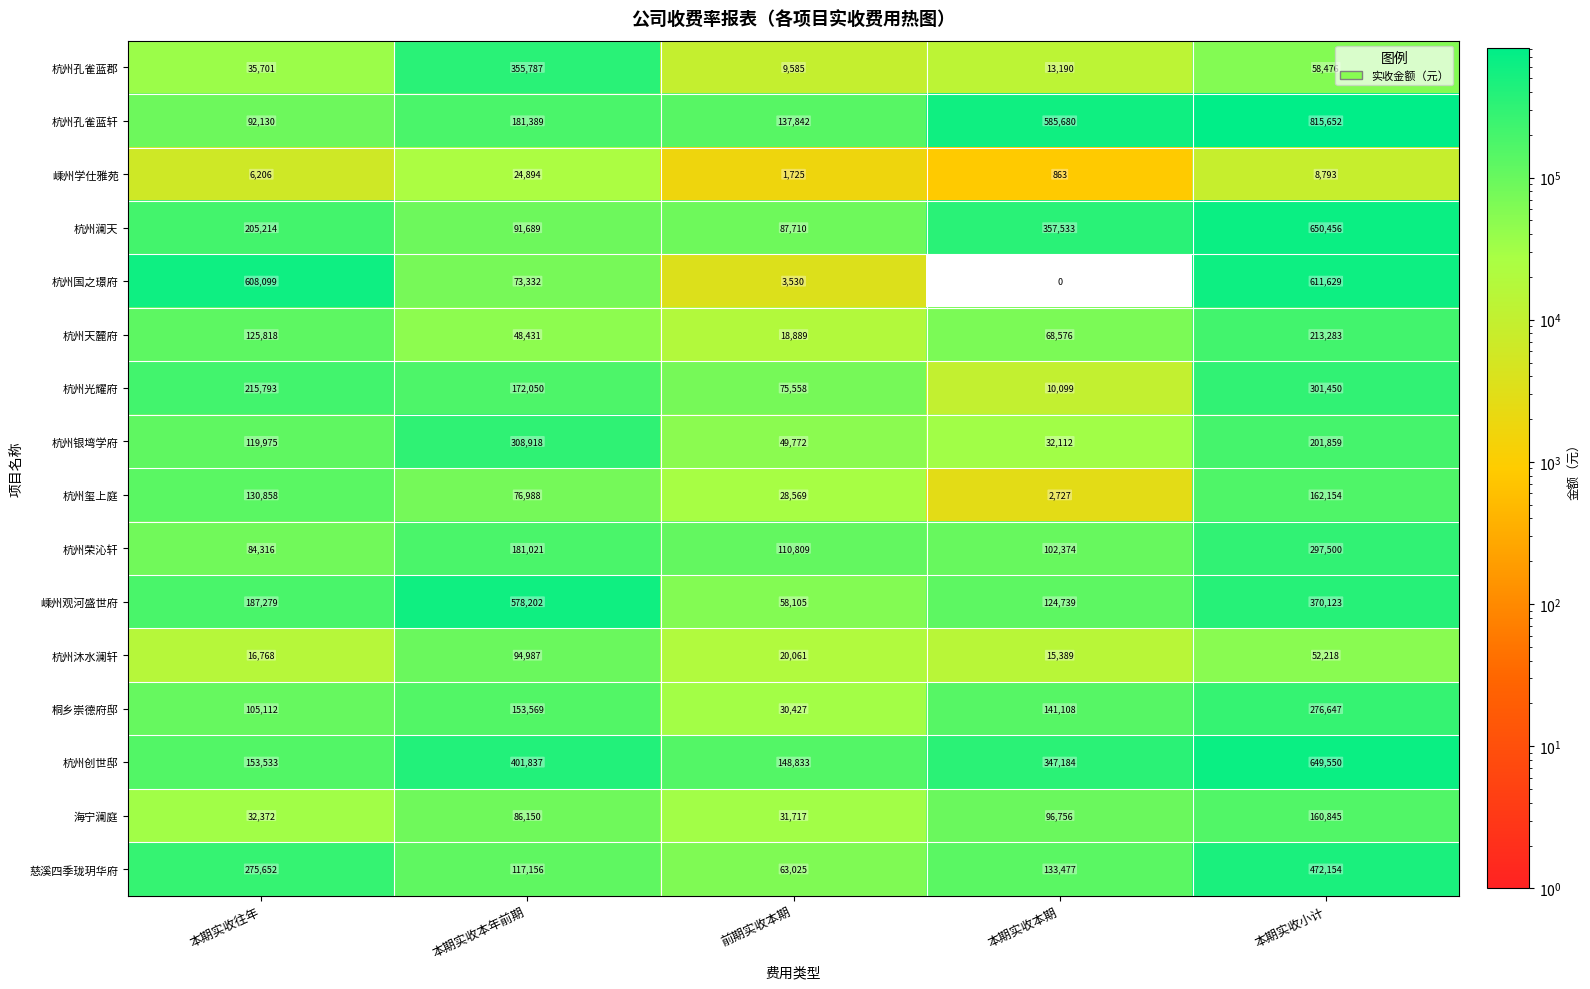

The value of 桐乡崇德府邸 at 本期实收往年 is 158885. True or false?

False